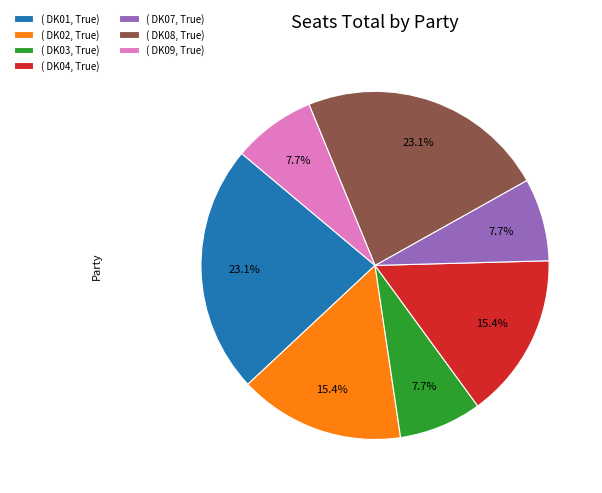

How many segments does this pie chart have?

7